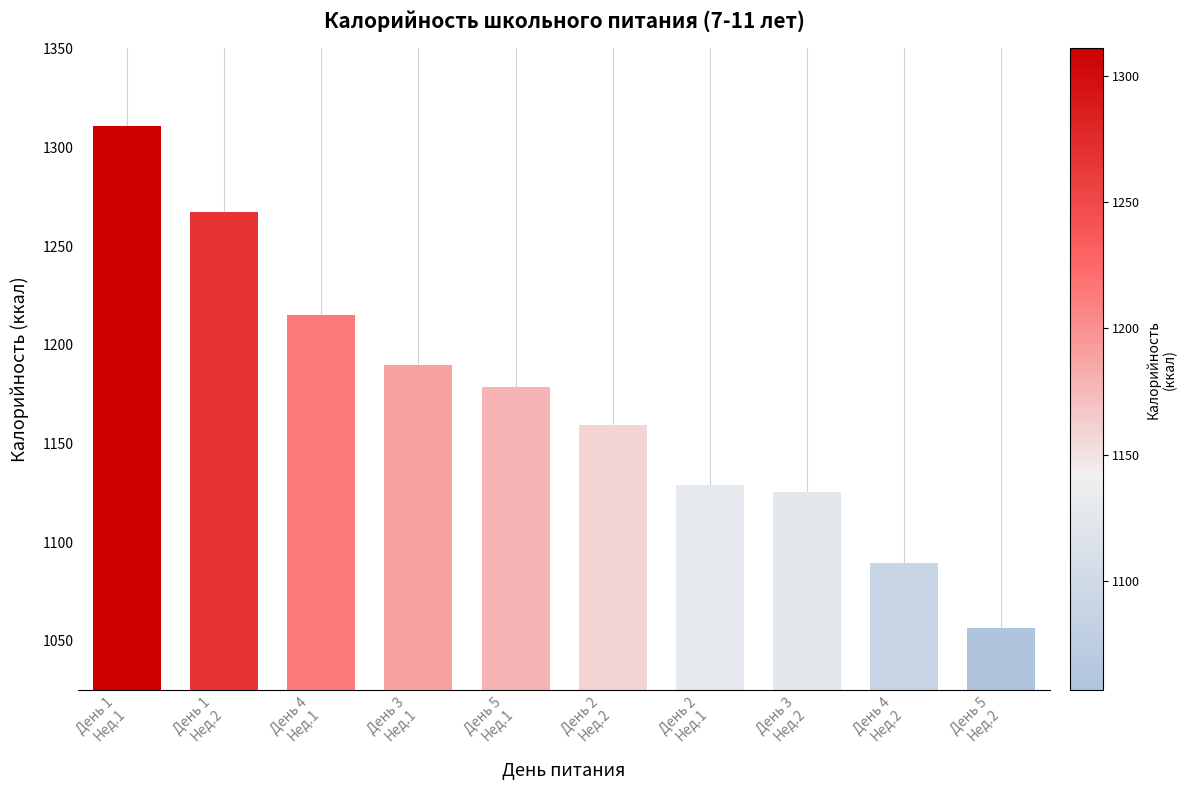

What is the minimum value shown in the chart?

1056.8